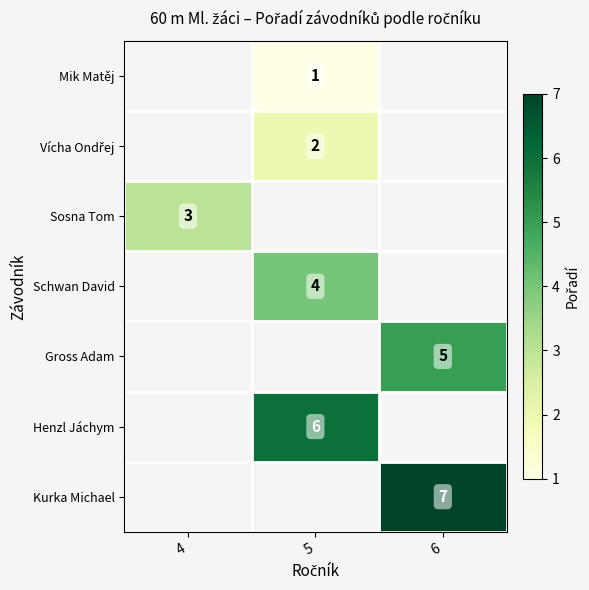

Which category has the lowest value across all series?

5